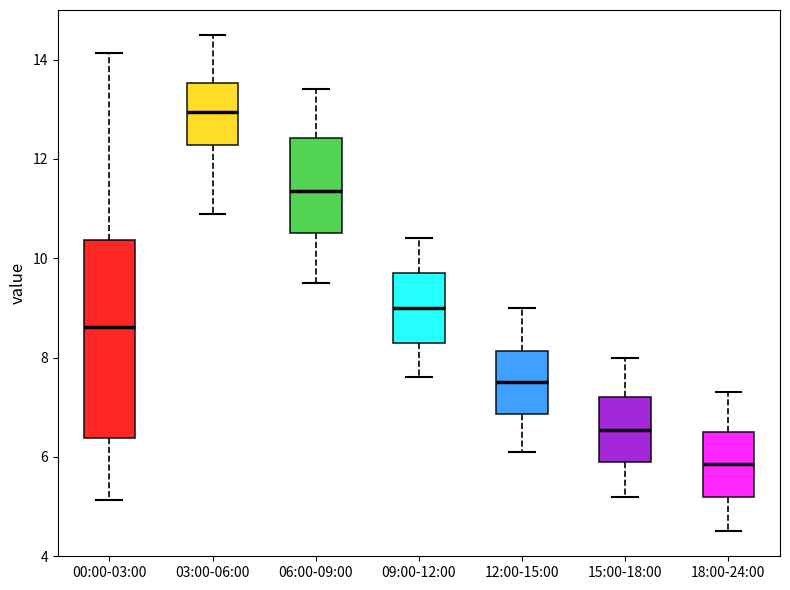

Comparing the boxes themselves (not the whiskers), which one is the tallest?

00:00-03:00